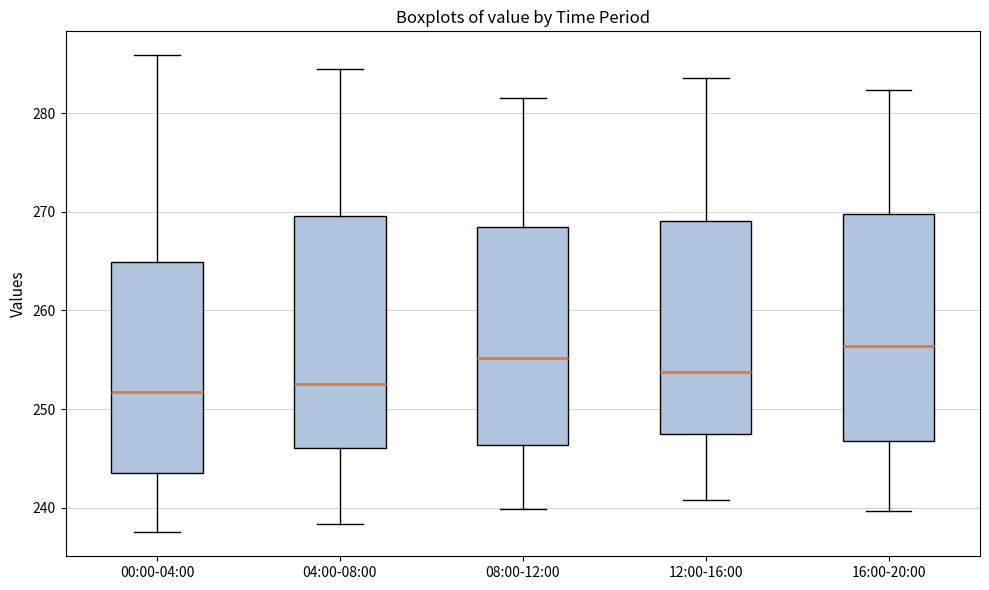

Which box has the highest median line?

16:00-20:00